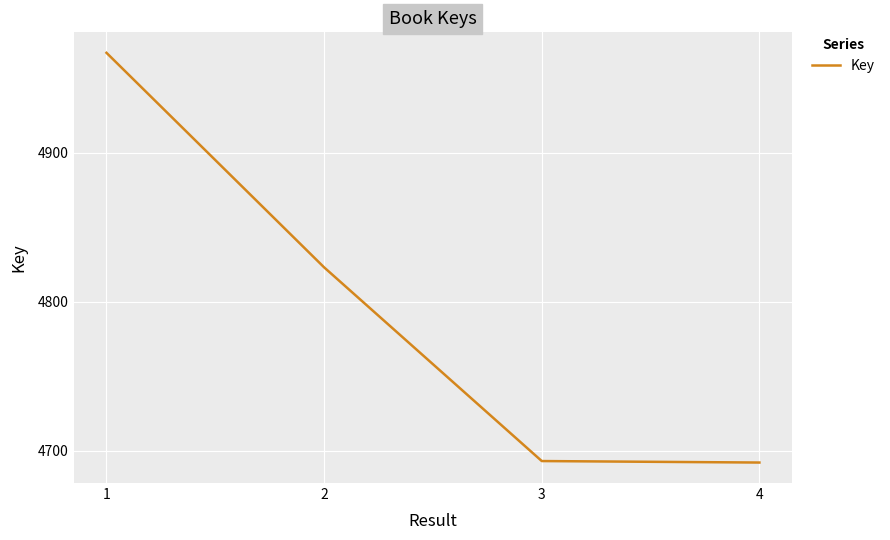

True or false: the data shows 3032 at 4.

False